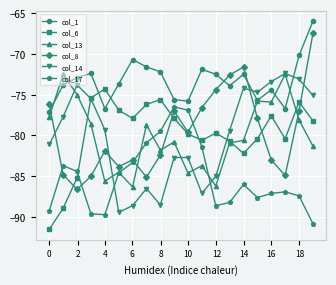

What is the value of the col_8 point at the 8th from the left?

-85.1